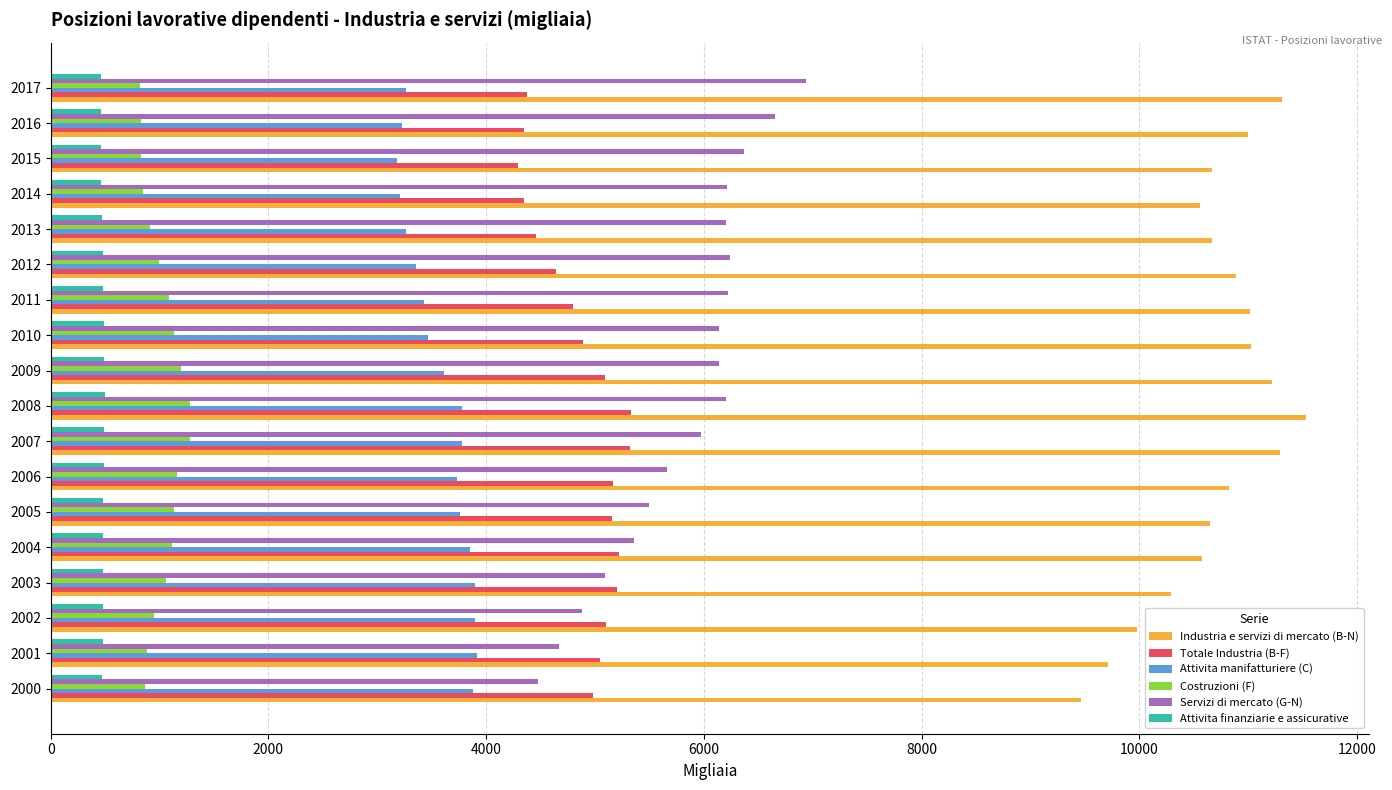

What is the sum of all Costruzioni (F) values?

18377.4